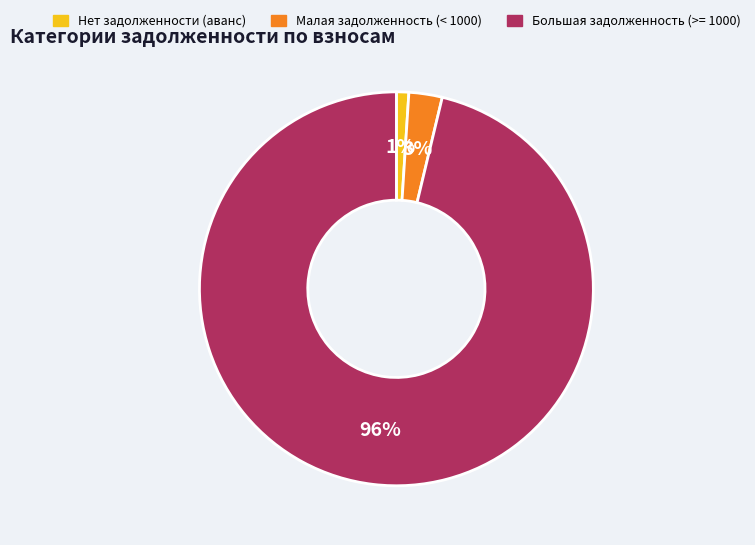

Is the sum of Нет задолженности (аванс) and Малая задолженность (< 1000) greater than half?

No